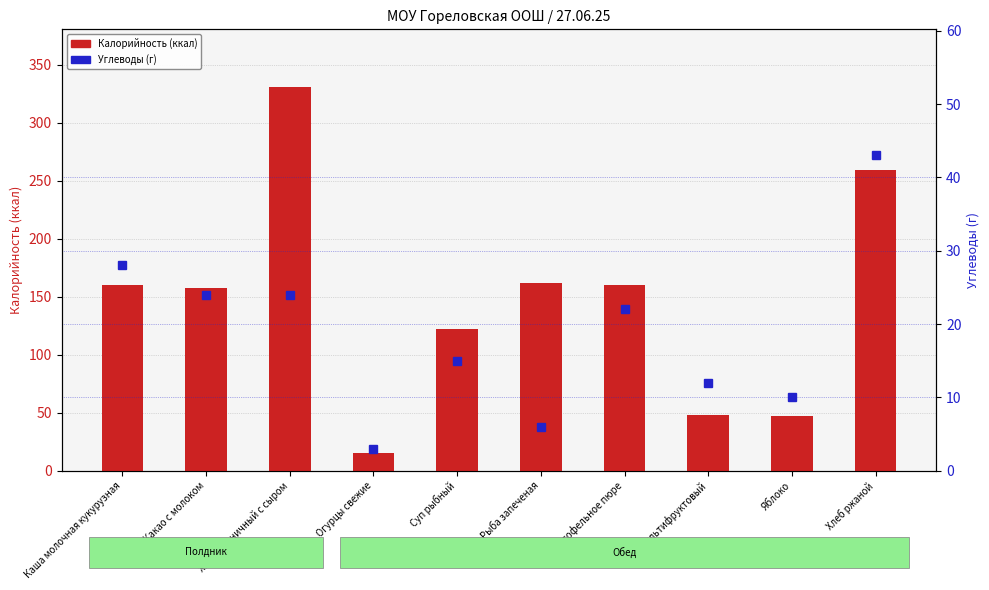

What is the label of the 4th bar from the left?

Огурцы свежие